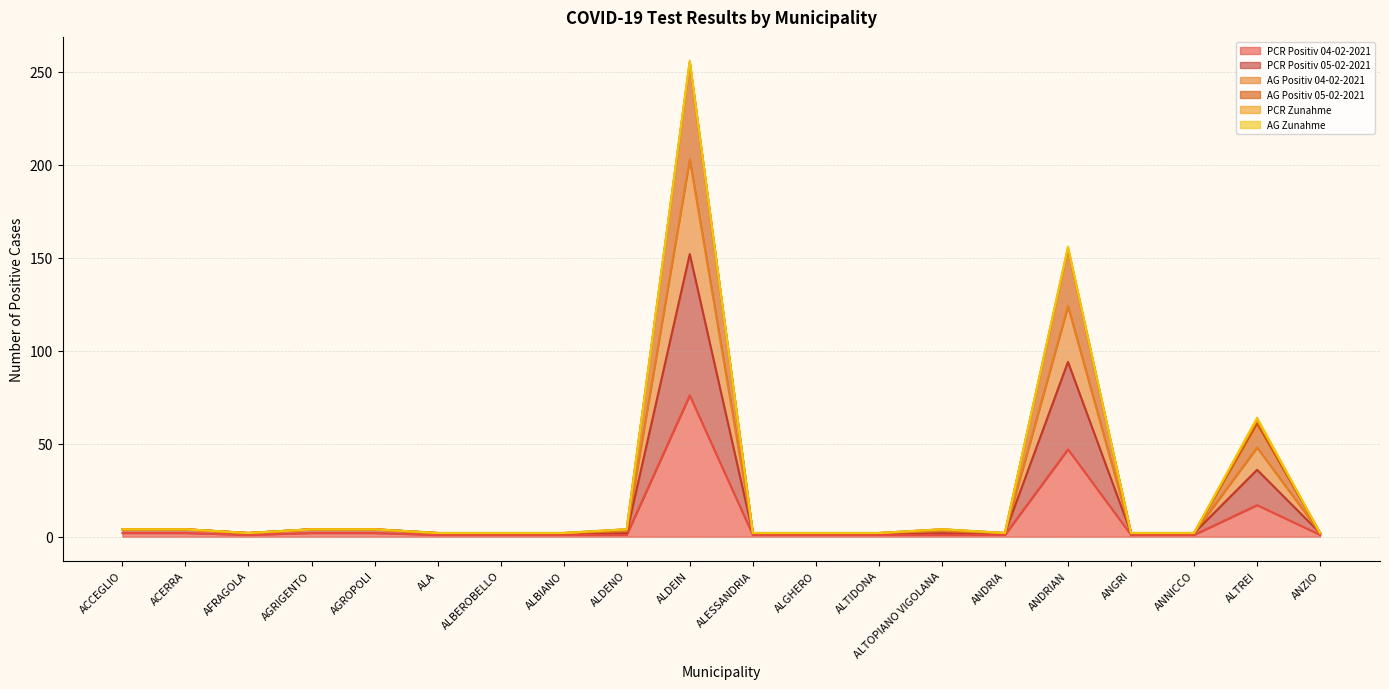

Which series has the largest range (max minus min)?

AG Positiv 05-02-2021